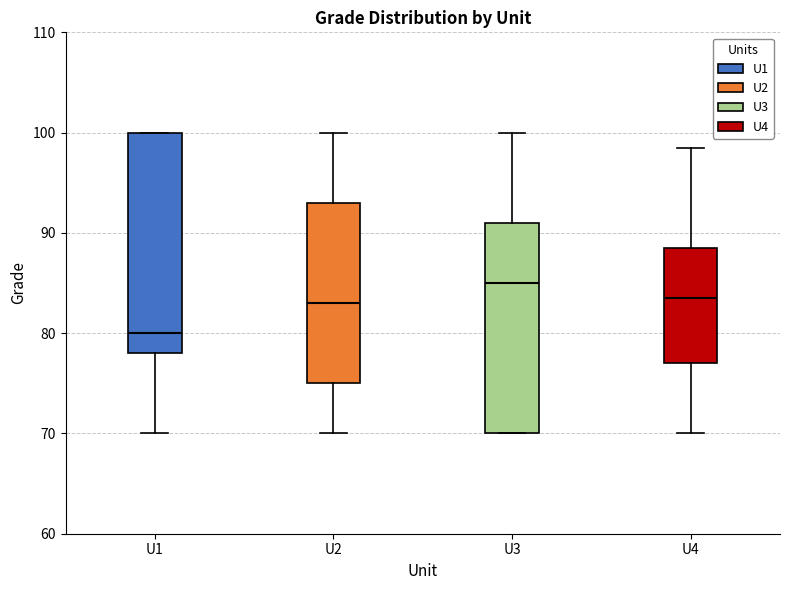

Which box is the tallest, from its lower edge to its upper edge?

U1